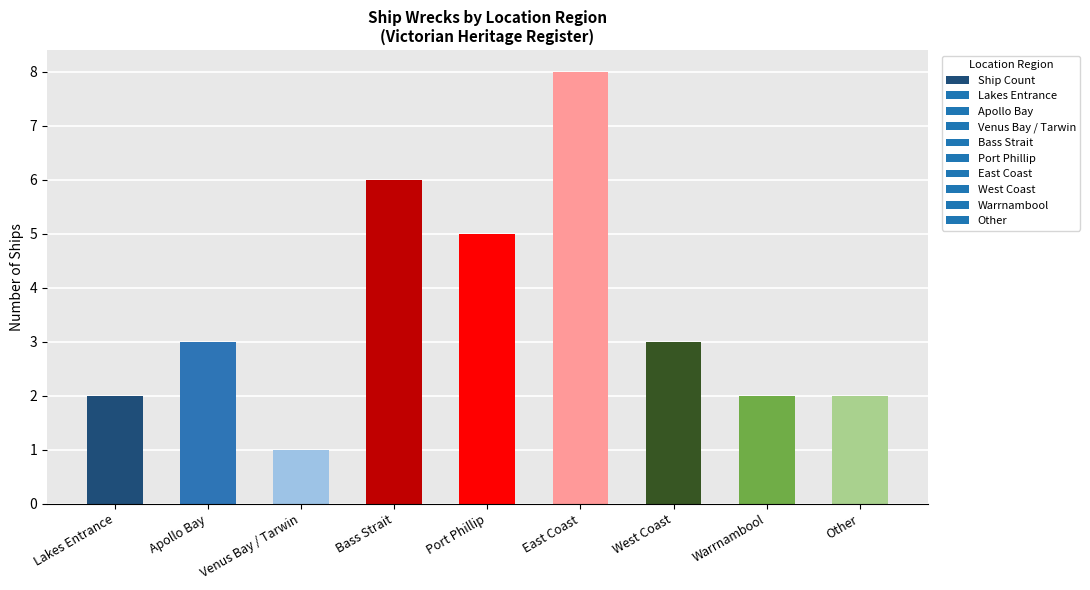

What is the greatest value displayed?

8